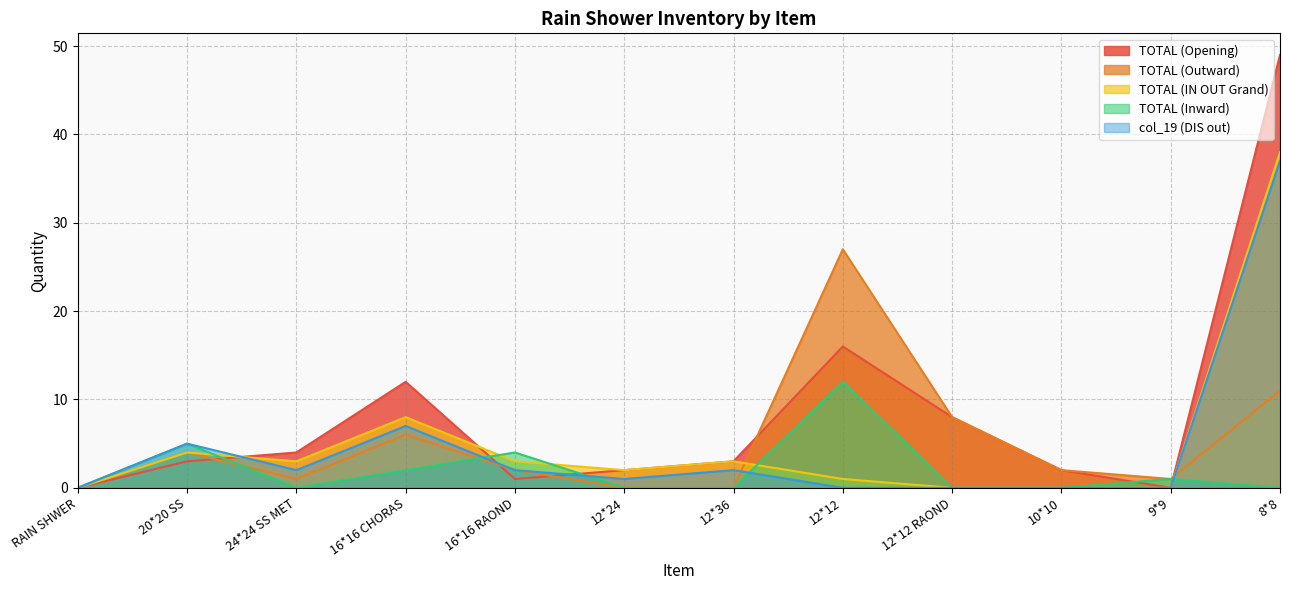

The value of TOTAL (Inward) at 16*16 CHORAS is 2. True or false?

True